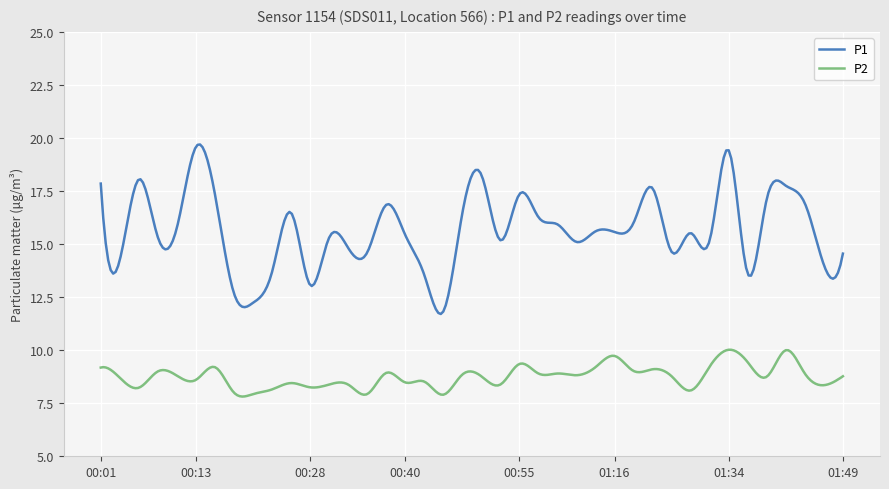

What is the smallest value displayed?

7.8